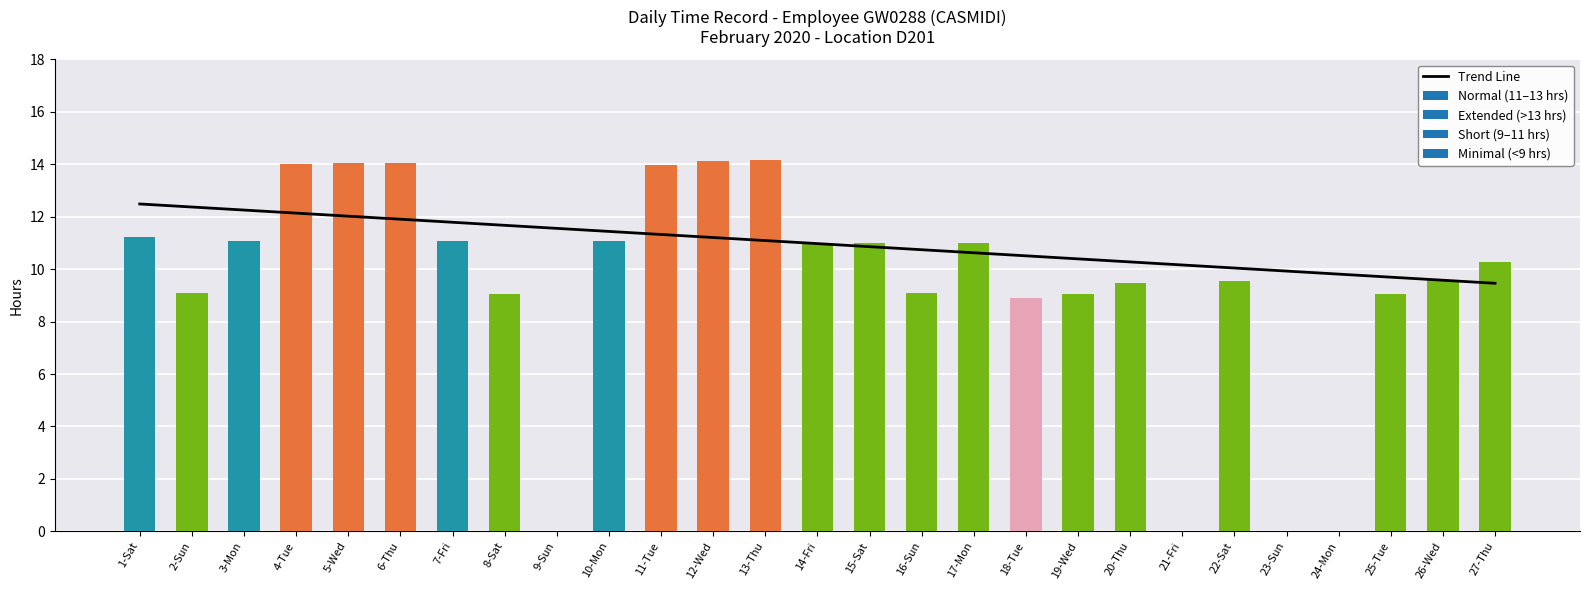

Does the chart contain any negative values?

No